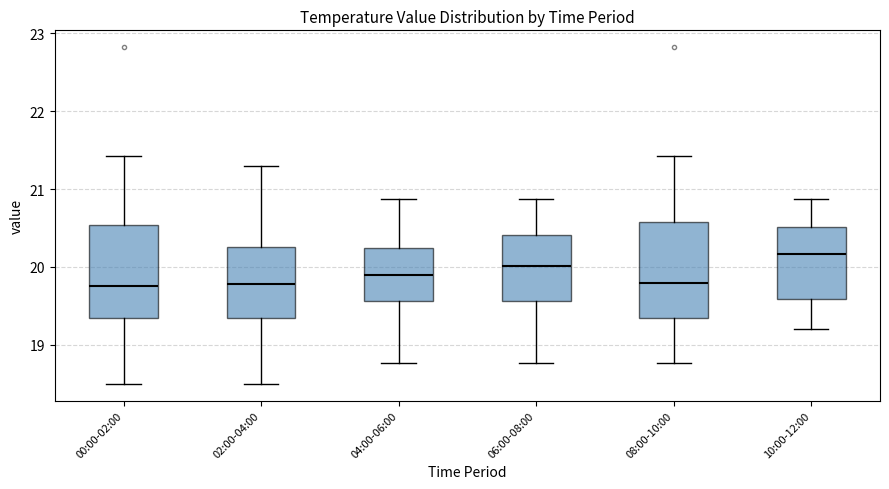

Where is the lower edge of the box for 06:00-08:00 on the y-axis? The values are not printed on the chart, so give them approximately, as read against the axis.

19.6